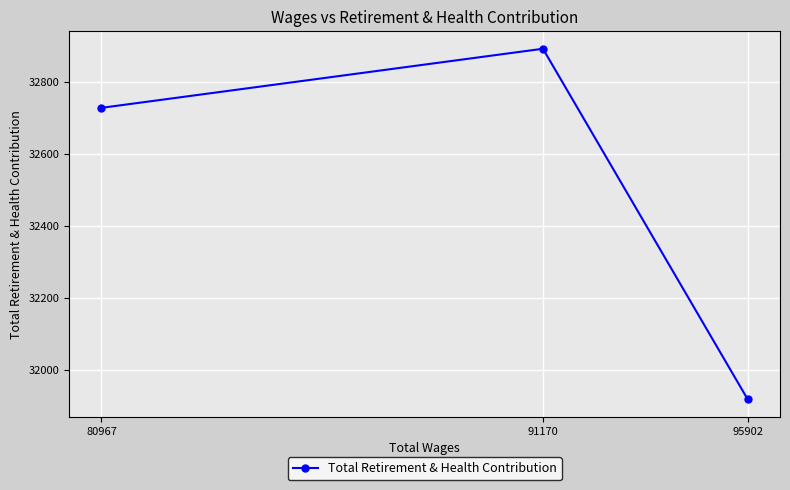

What is the maximum value shown in the chart?

32892